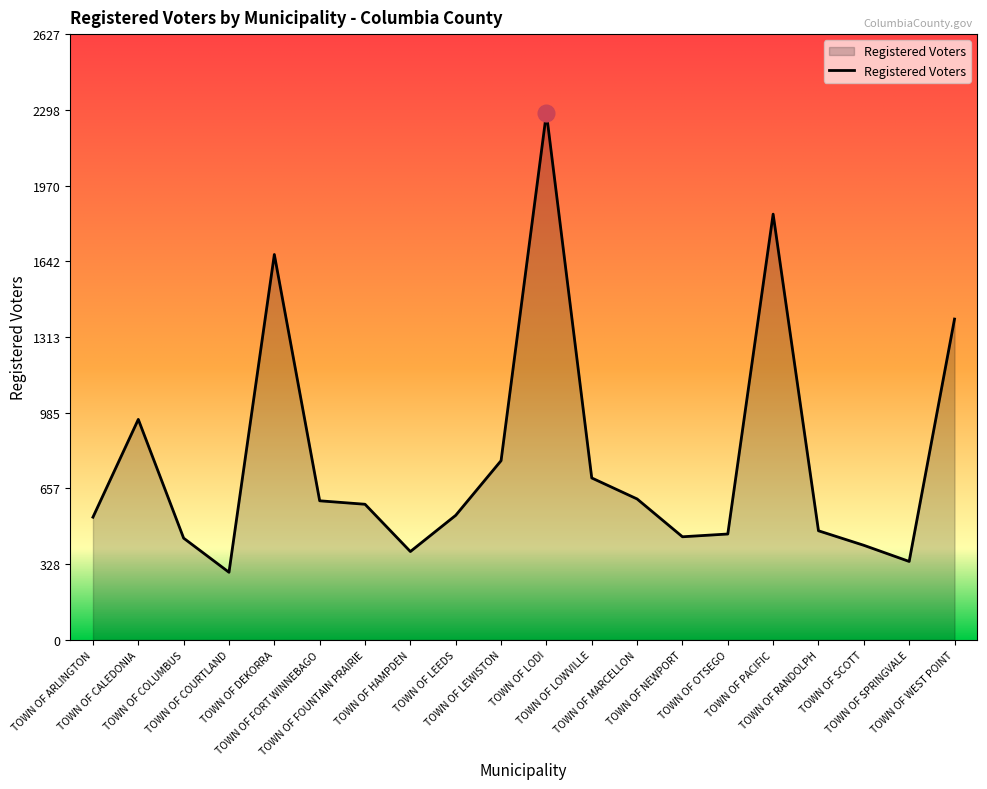

What is the change in value from TOWN OF FOUNTAIN PRAIRIE to TOWN OF SCOTT?

-178